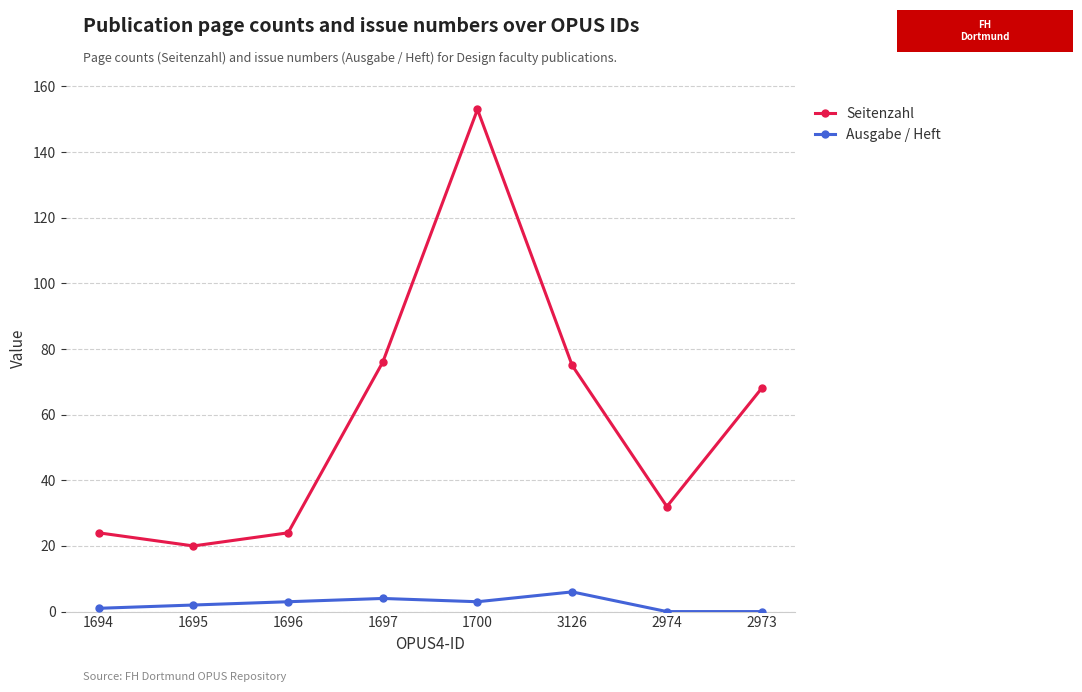

True or false: Seitenzahl has more than 0 points higher than both neighbors.

True